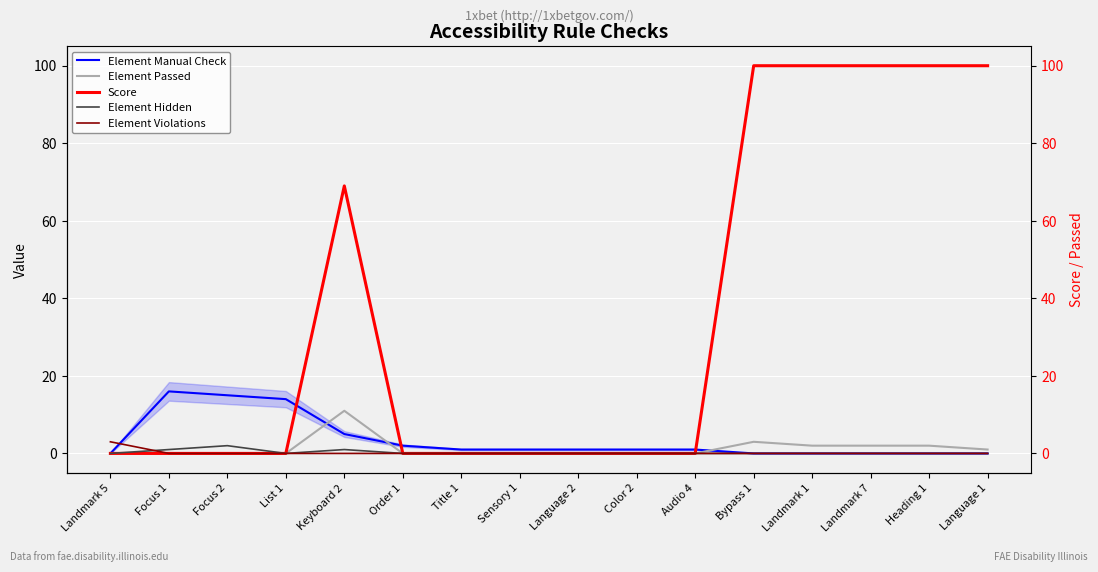

Is the value of Element Hidden at Color 2 greater than the value of Element Passed at Focus 1?

No